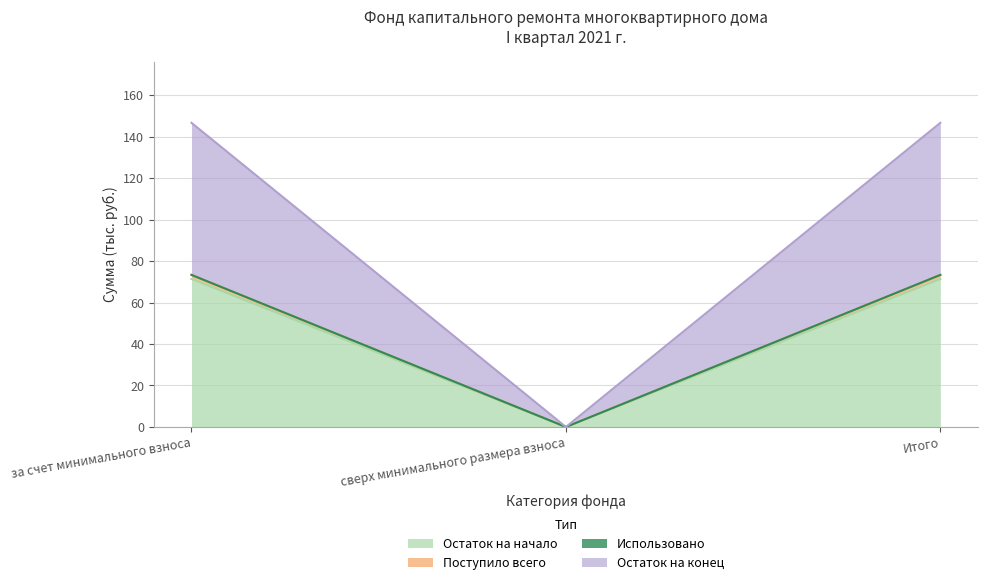

What is the value of the Поступило всего point at the 1st from the left?

73.3